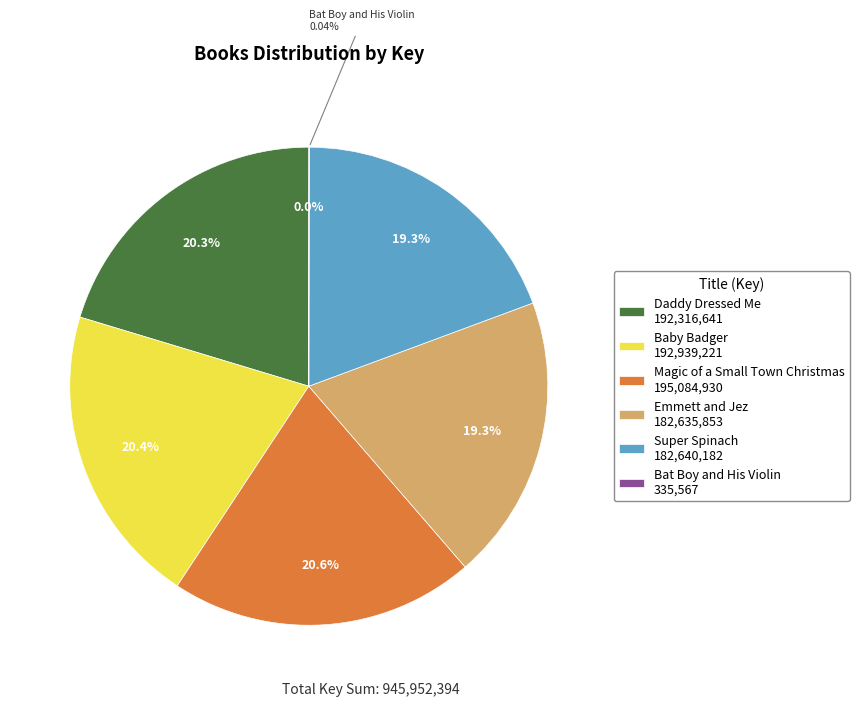

Is Baby Badger the majority of the pie?

No